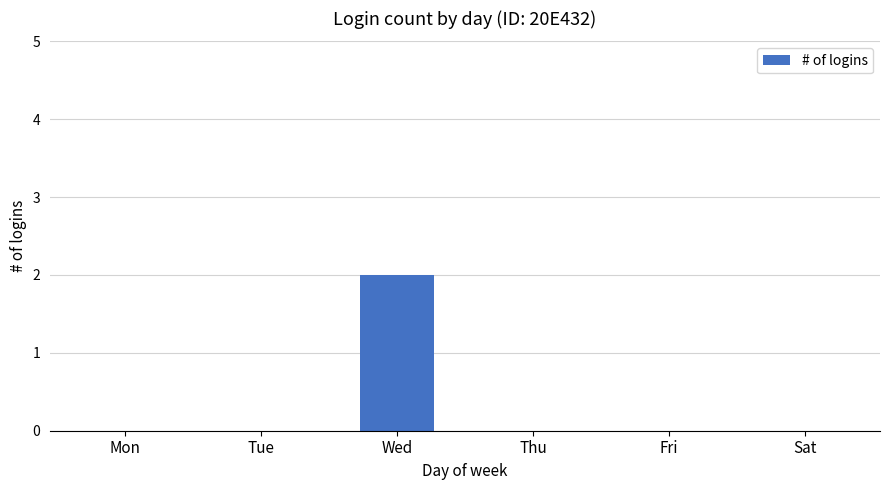

True or false: the data shows 0 at Thu.

True